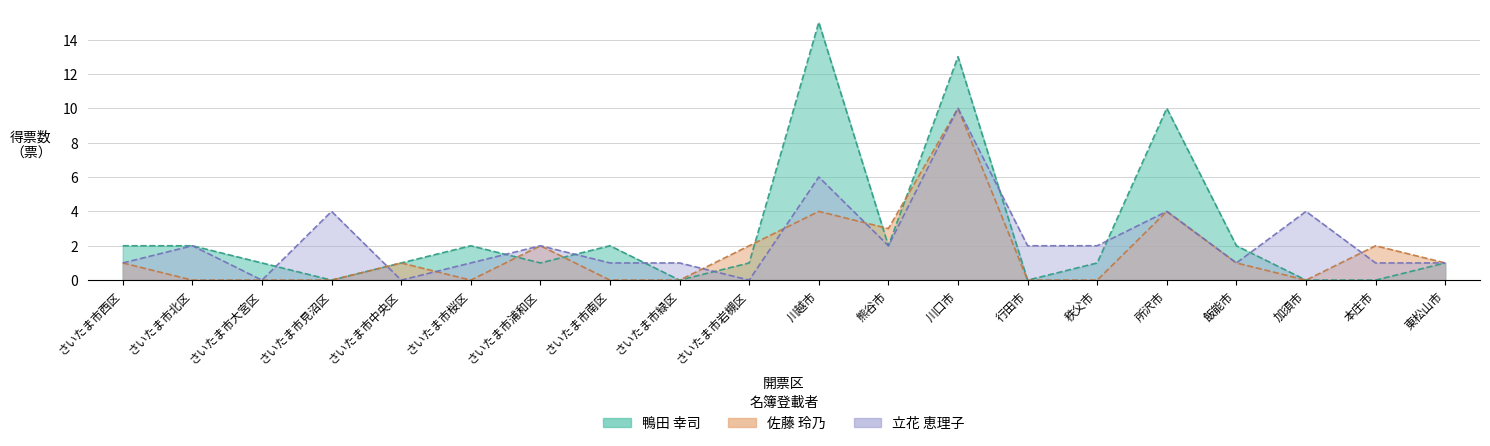

What is the label of the 8th point from the right?

川口市